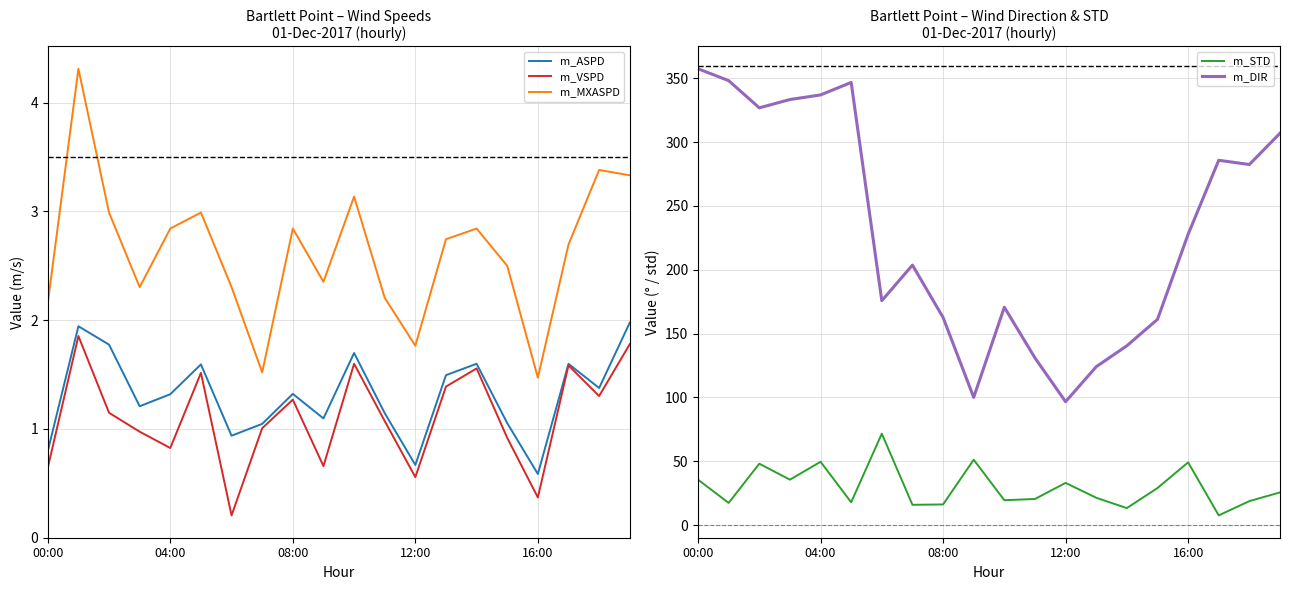

Which category has the highest value across all series?

00:00